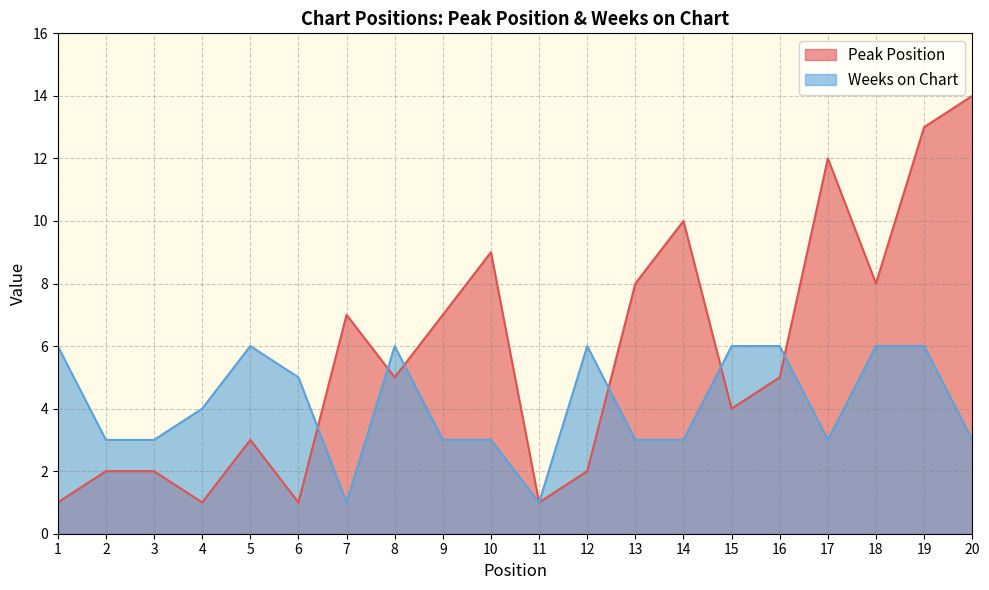

True or false: Peak Position has a value of 1 at 3.

False